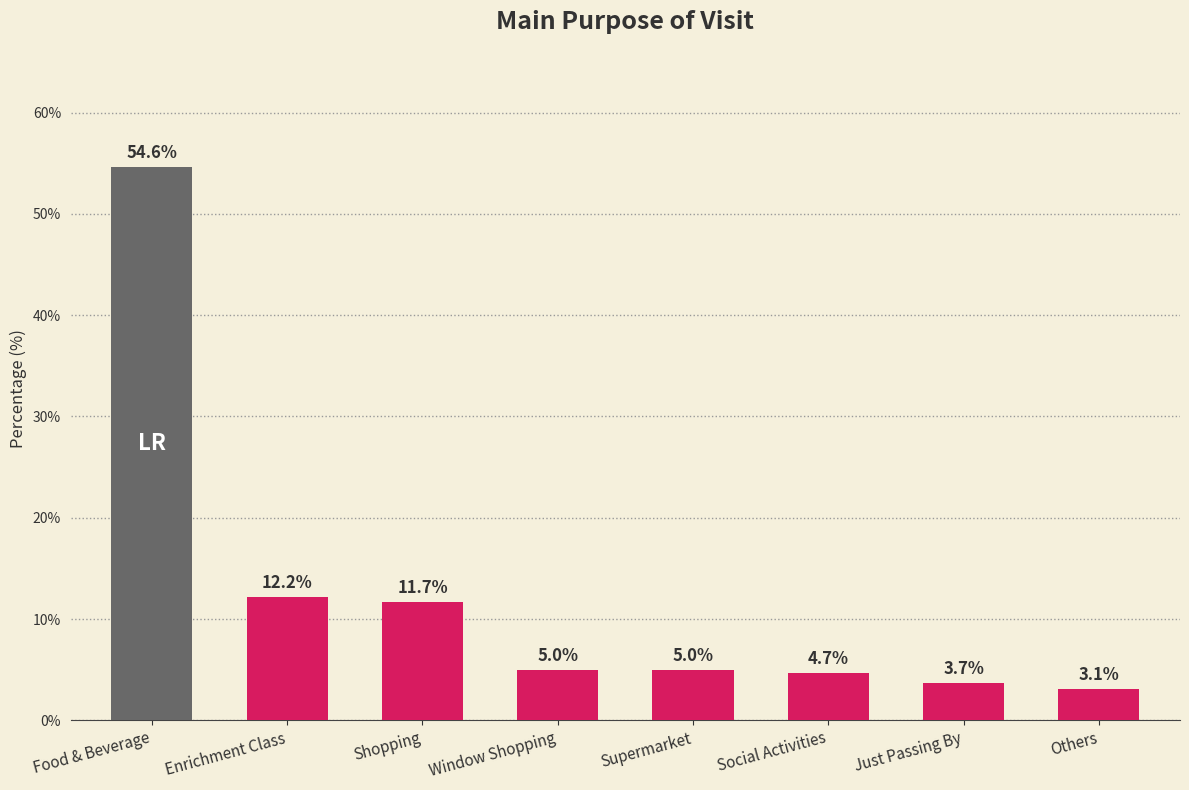

What is the difference between the second highest and second lowest values?

8.5